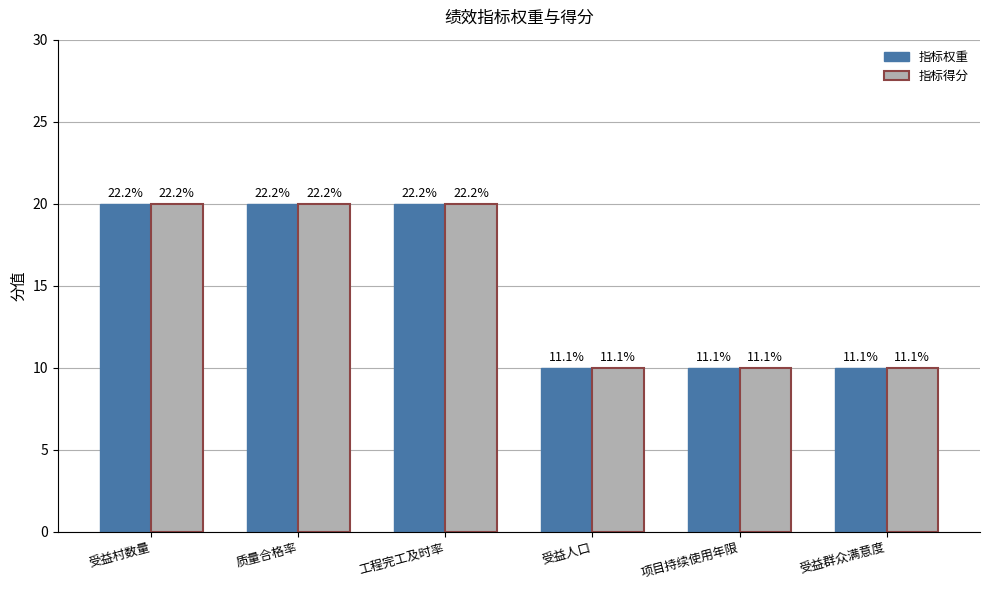

At which label does 指标得分 reach its peak?

受益村数量